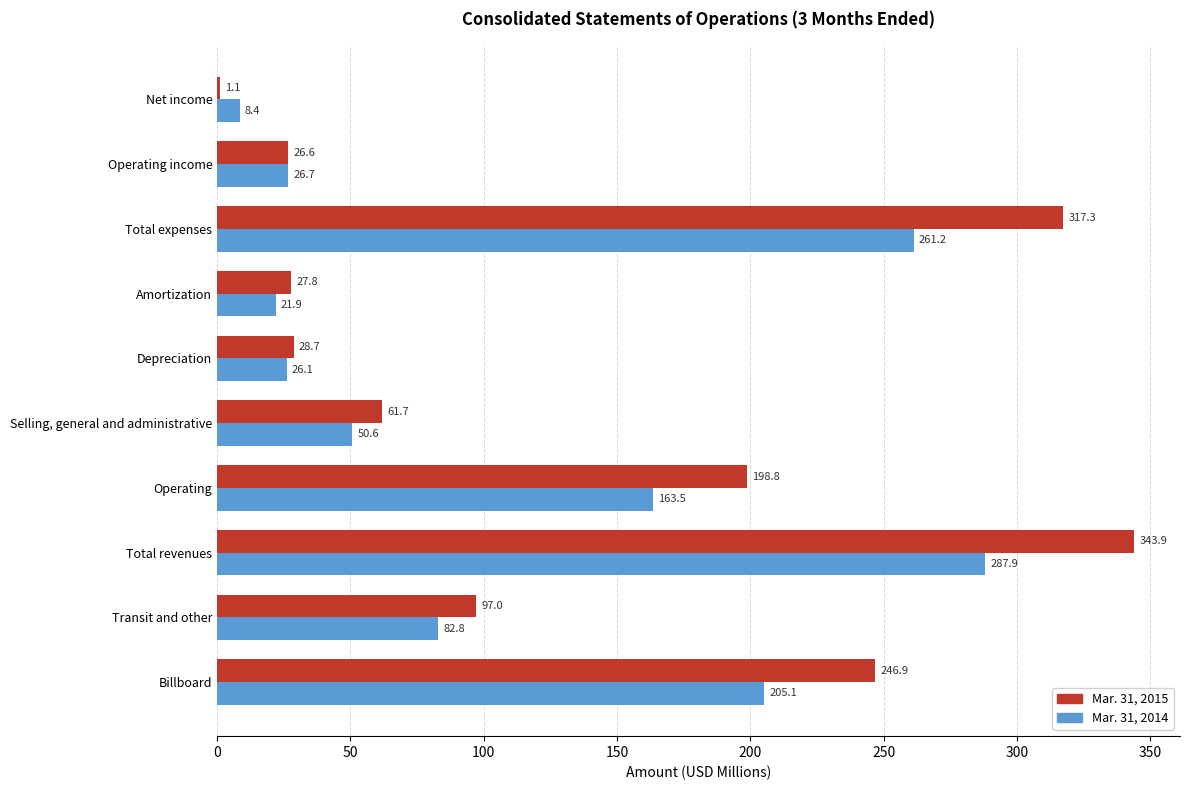

Which series has the widest spread of values?

Mar. 31, 2015